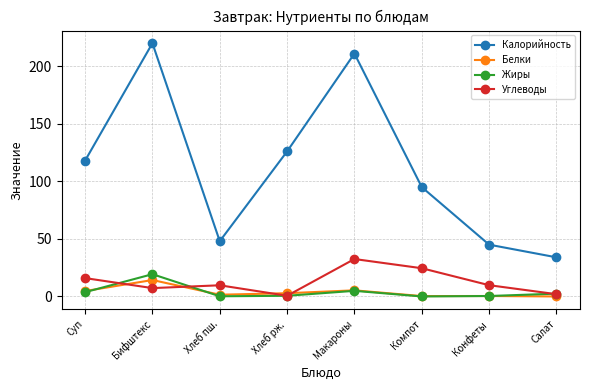

What is the lowest value of the Калорийность series?

34.0